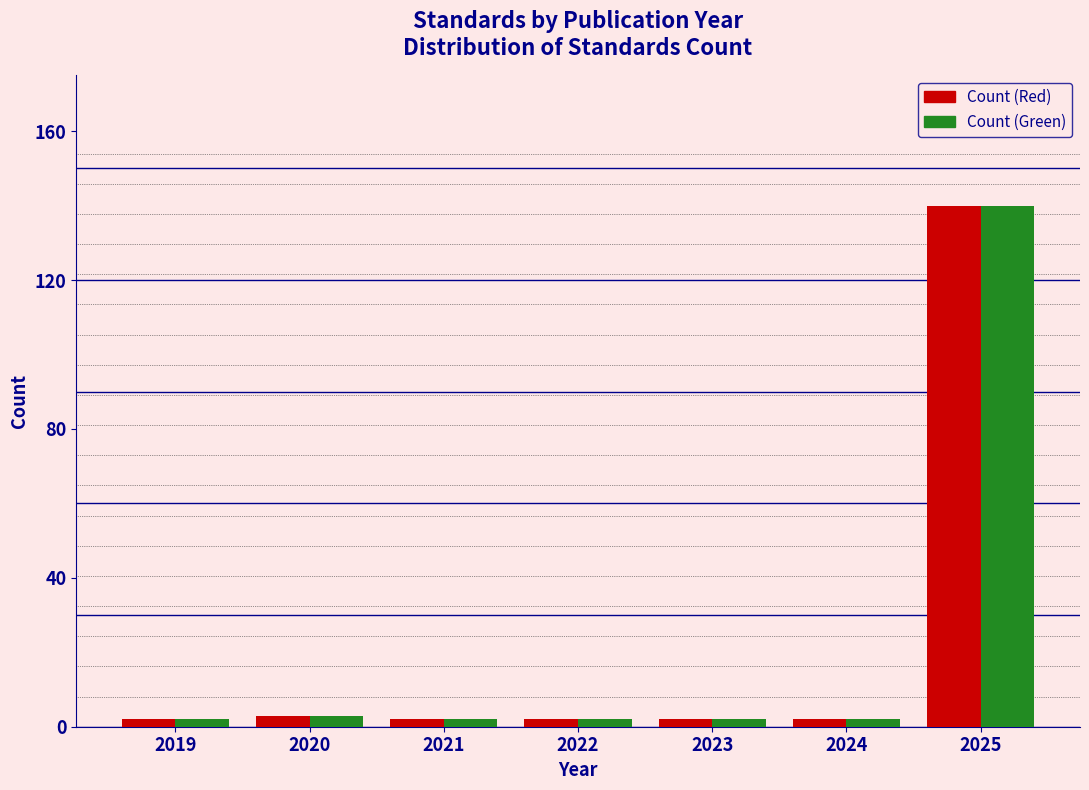

Reading left to right, extract all data points from this chart.

Count (Red): 2019=2	2020=3	2021=2	2022=2	2023=2	2024=2	2025=140
Count (Green): 2019=2	2020=3	2021=2	2022=2	2023=2	2024=2	2025=140